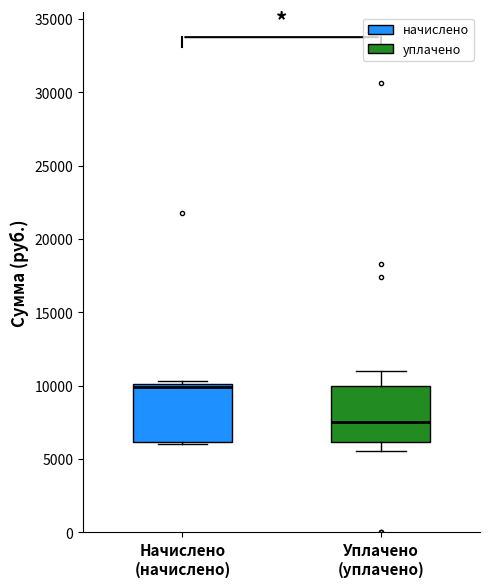

Where is the lower edge of the box for Уплачено (уплачено) on the y-axis? The values are not printed on the chart, so give them approximately, as read against the axis.

6000